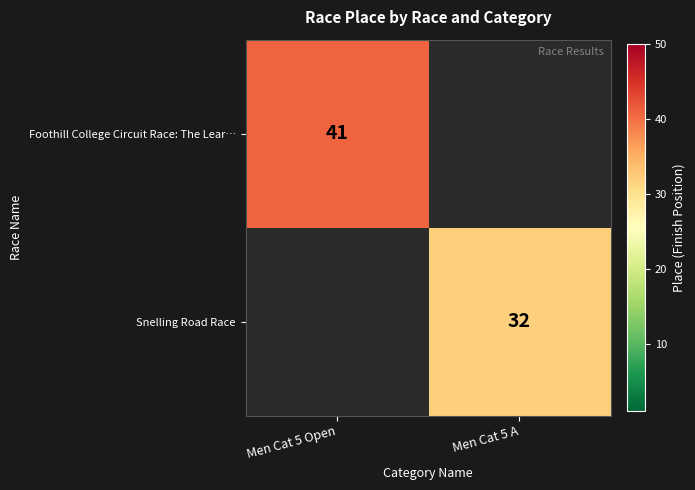

Is it true that Snelling Road Race equals 49 at Men Cat 5 A?

False